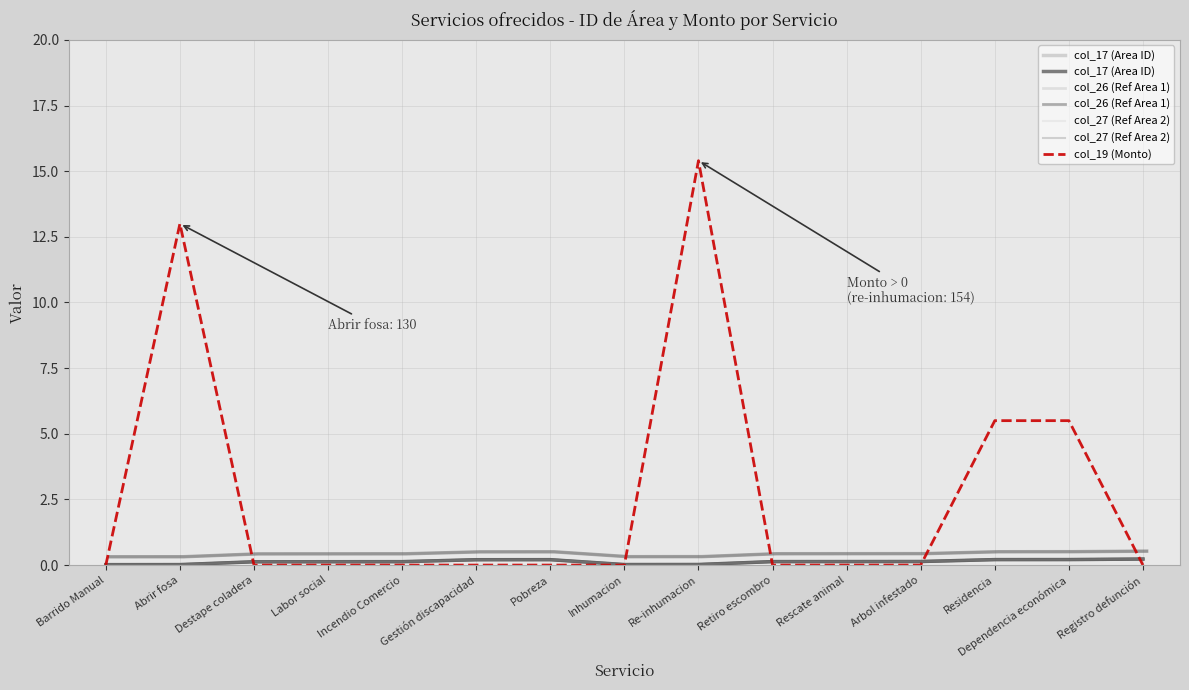

Reading right to left, list all the values displayed in this chart.

col_17 (Area ID): 0.2	0.2	0.2	0.1	0.1	0.1	0.0	0.0	0.2	0.2	0.1	0.1	0.1	0.0	0.0
col_26 (Ref Area 1): 0.2	0.2	0.2	0.1	0.1	0.1	0.0	0.0	0.2	0.2	0.1	0.1	0.1	0.0	0.0
col_27 (Ref Area 2): 0.2	0.2	0.2	0.1	0.1	0.1	0.0	0.0	0.2	0.2	0.1	0.1	0.1	0.0	0.0
col_19 (Monto): 0.0	5.5	5.5	0.0	0.0	0.0	15.4	0.0	0.0	0.0	0.0	0.0	0.0	13.0	0.0